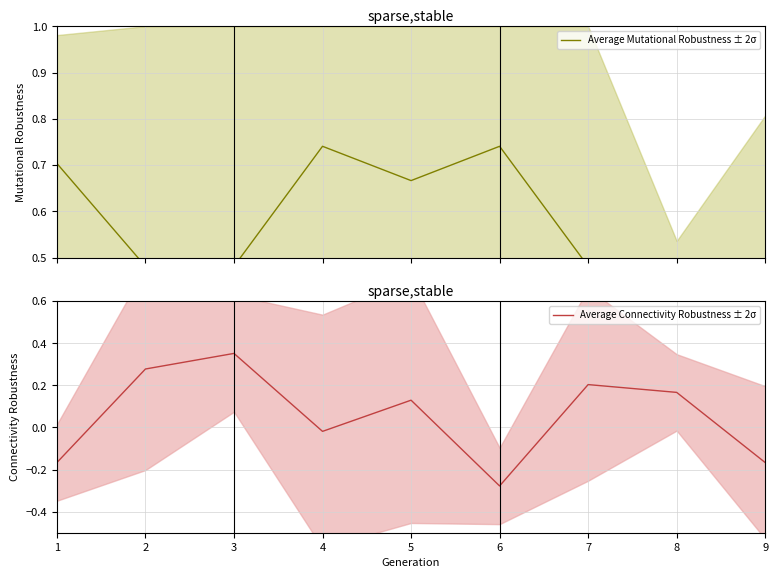

What is the difference between the Average Mutational Robustness ± 2σ values at 7 and 4?

0.3